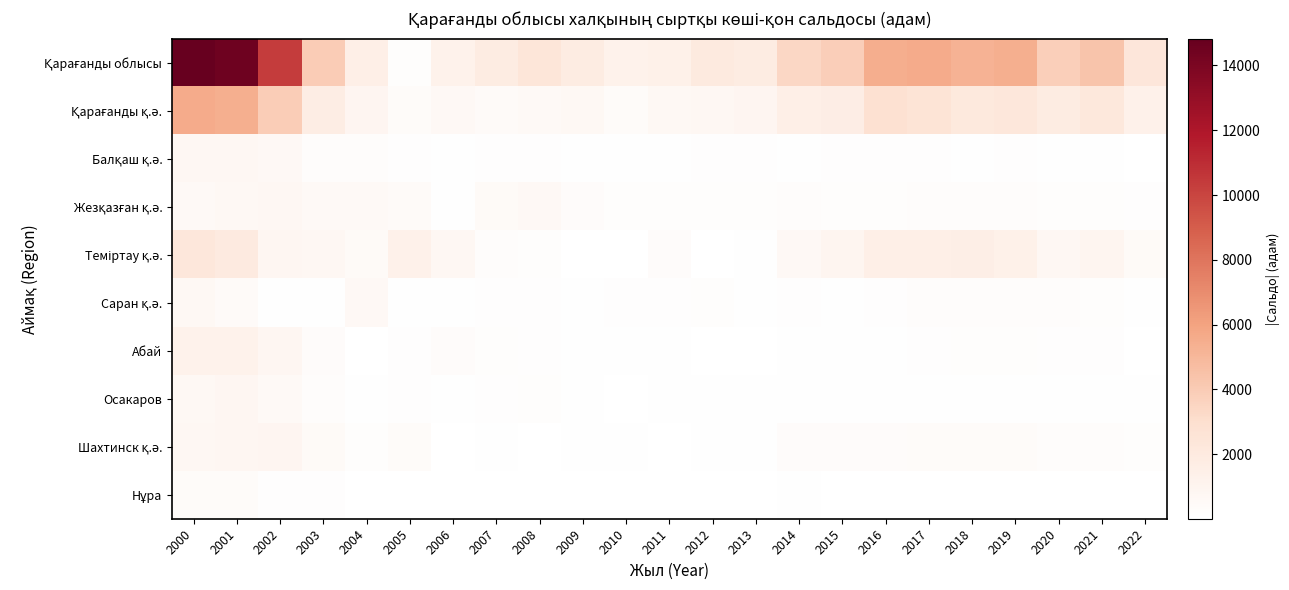

What is the greatest value displayed?

14827